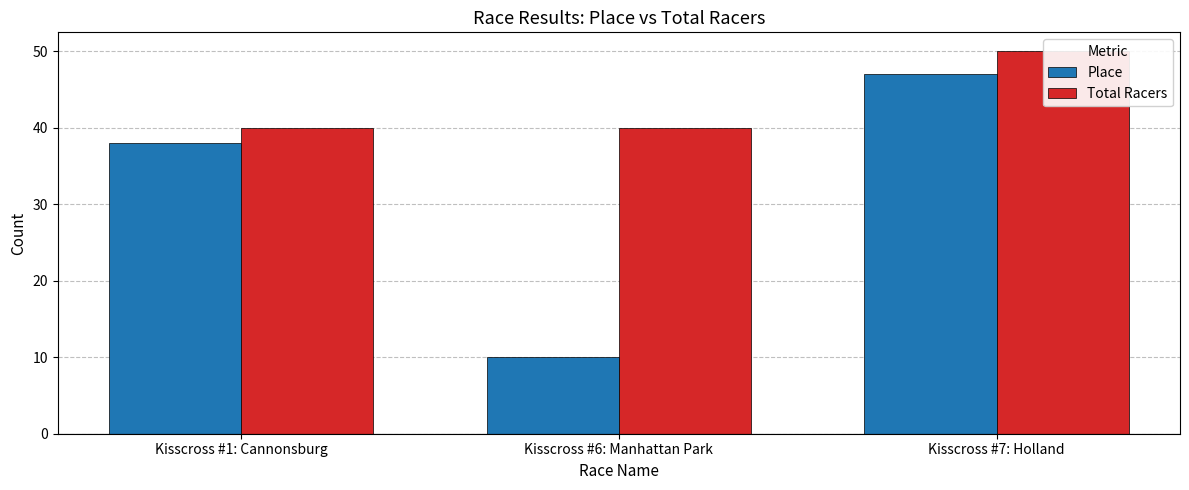

What is the label of the 2nd bar from the right?

Kisscross #6: Manhattan Park